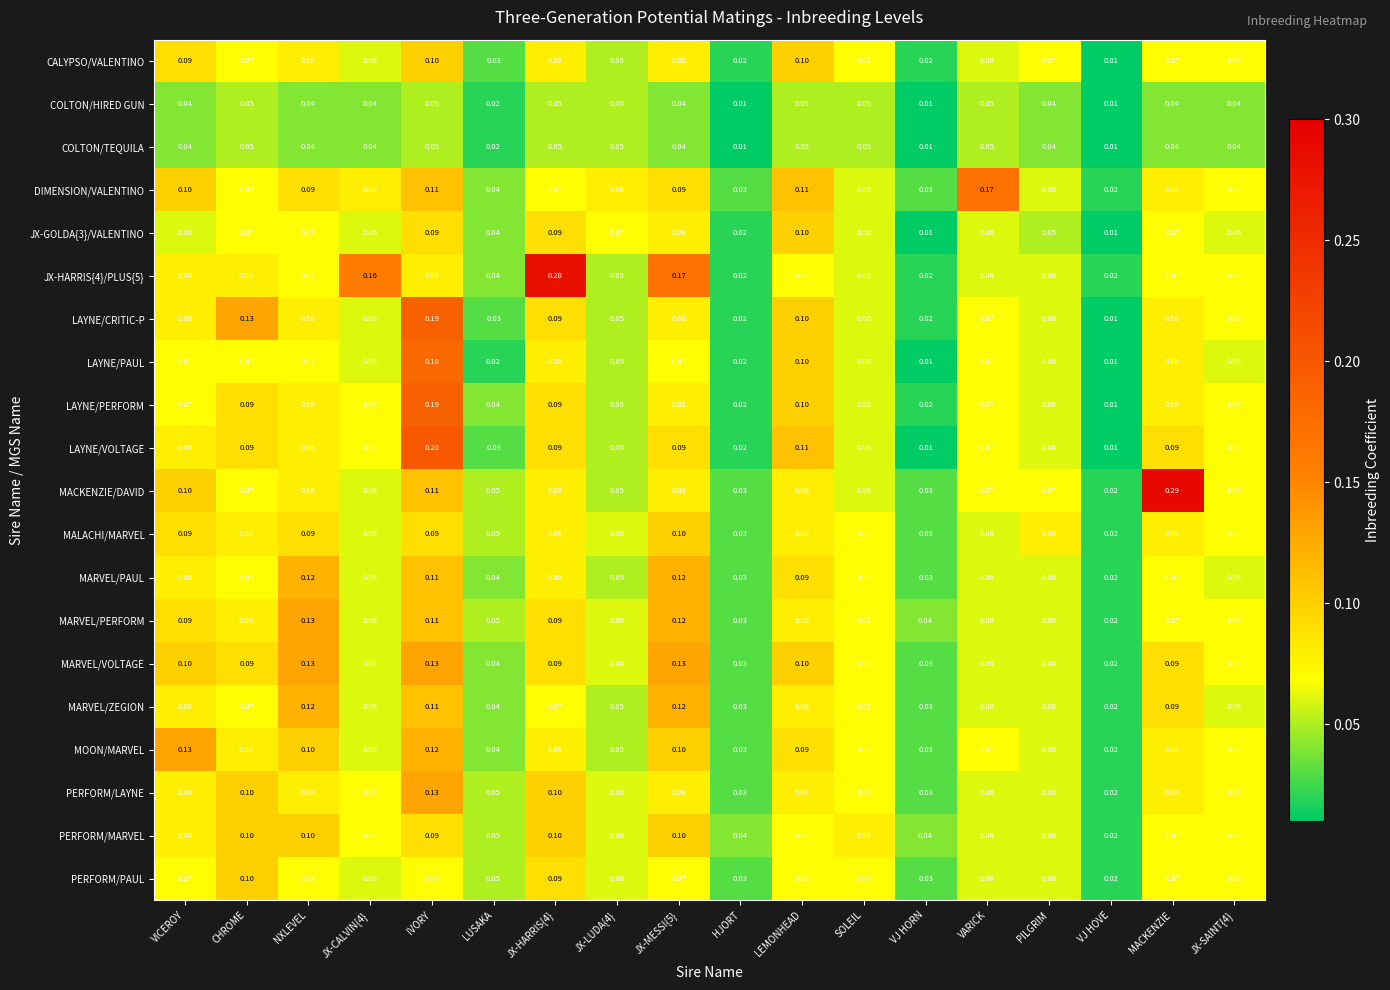

At which label does MALACHI/MARVEL reach its minimum?

VJ HOVE